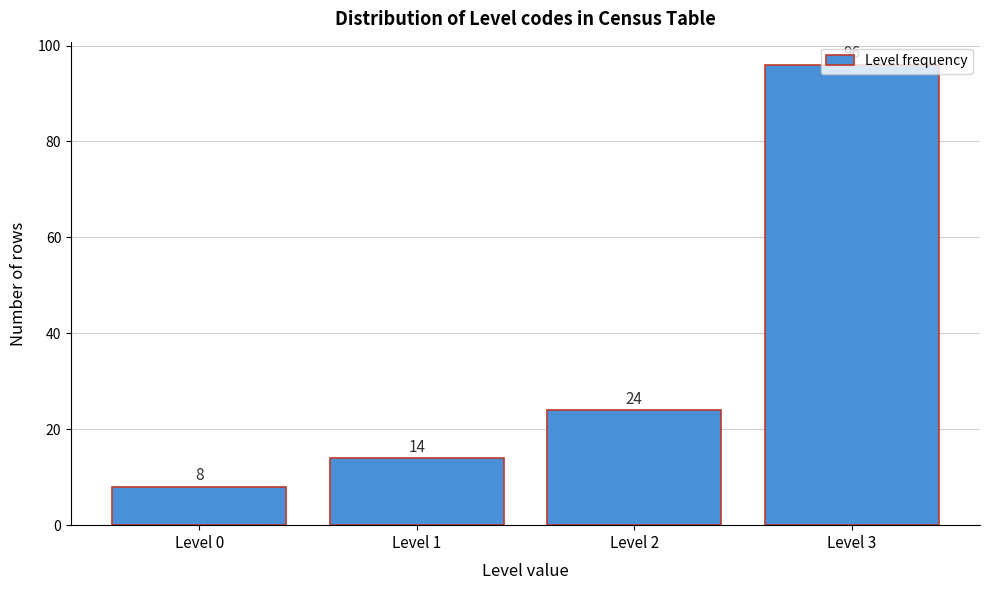

What is the value of the 2nd bar from the left?

14